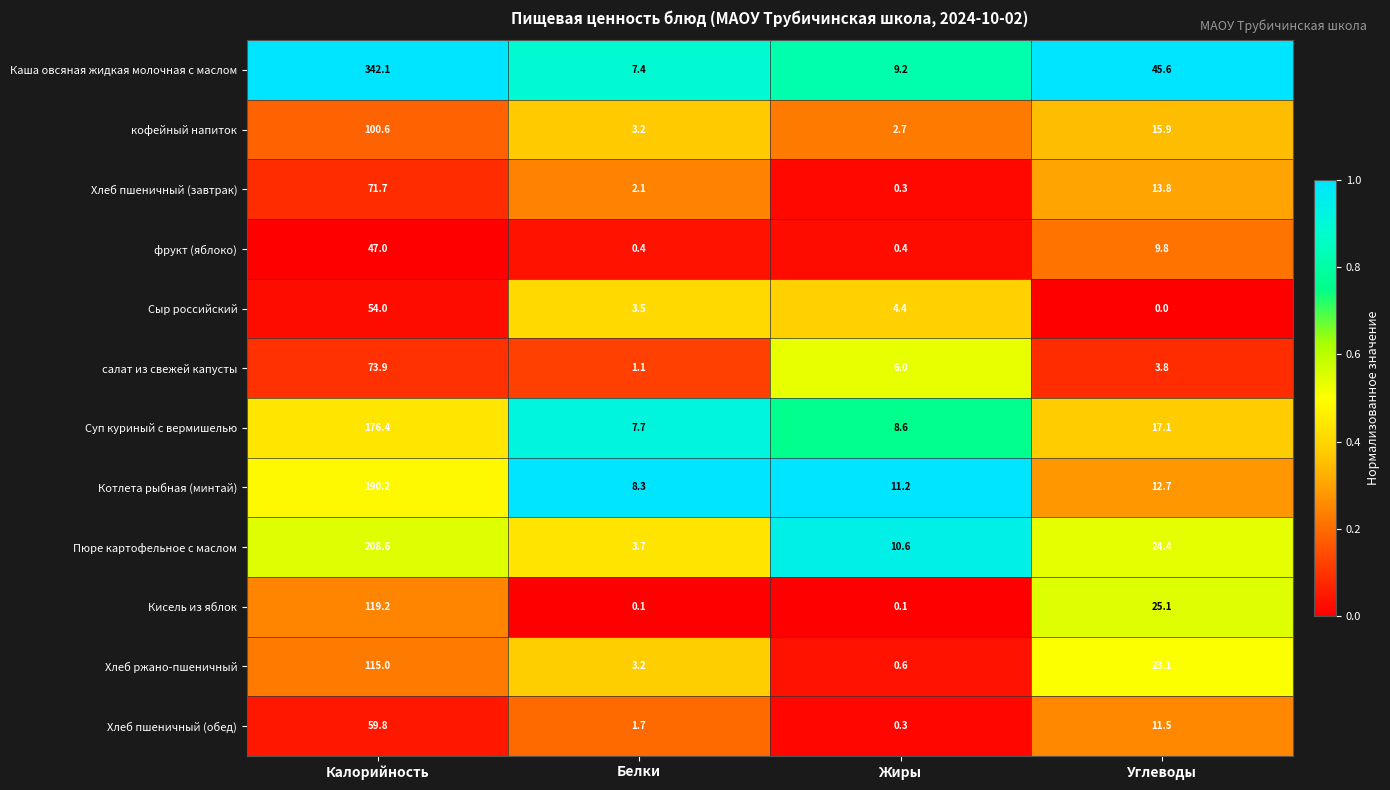

Between Белки and Жиры, which series saw the biggest shift?

Пюре картофельное с маслом